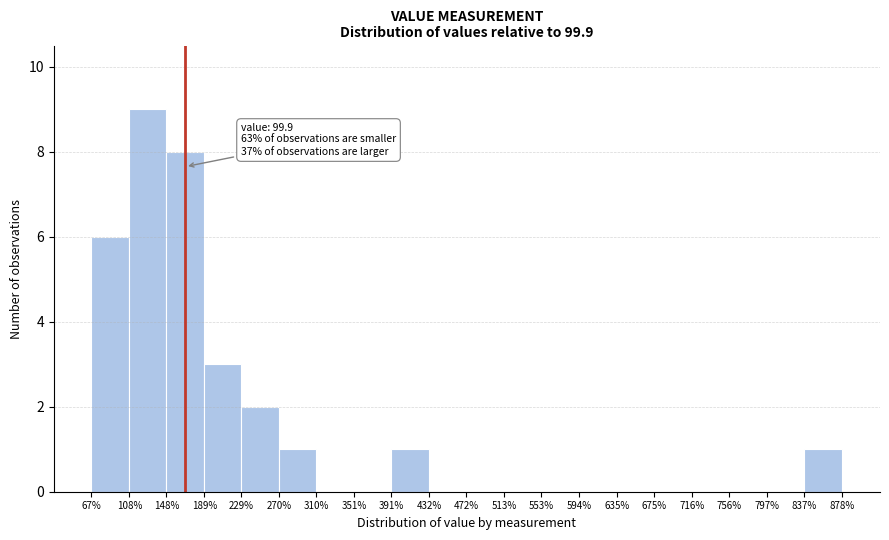

Over which range of the x-axis is the bar tallest?

108% to 148%